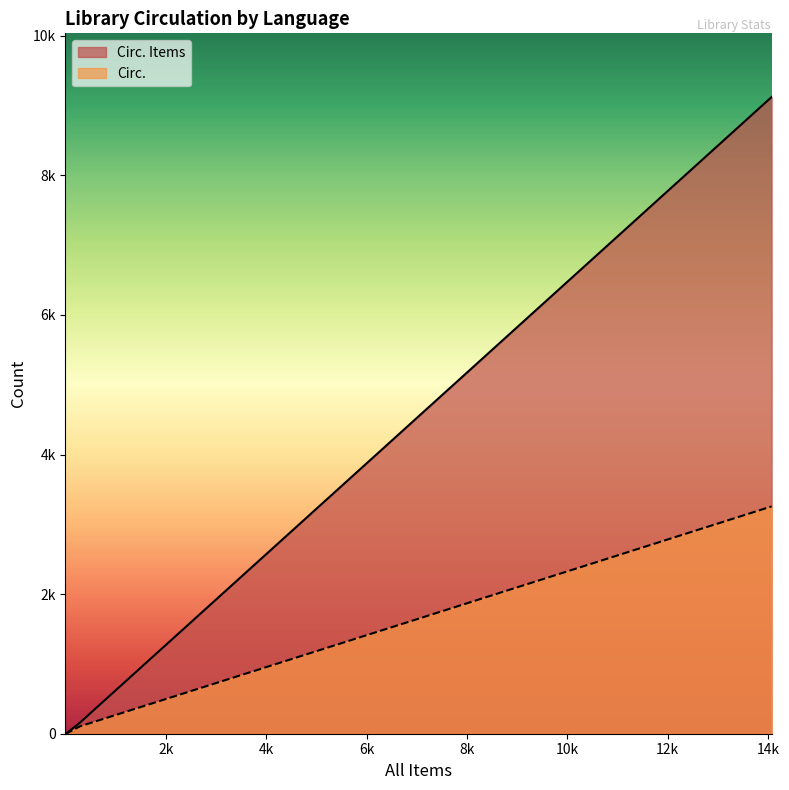

At how many categories does at least one series exceed 4978?

1